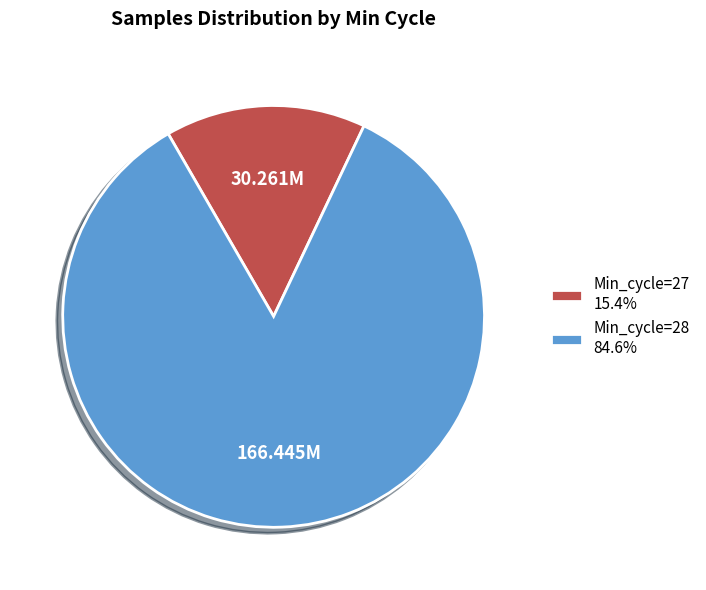

Does any single category account for the majority?

Yes